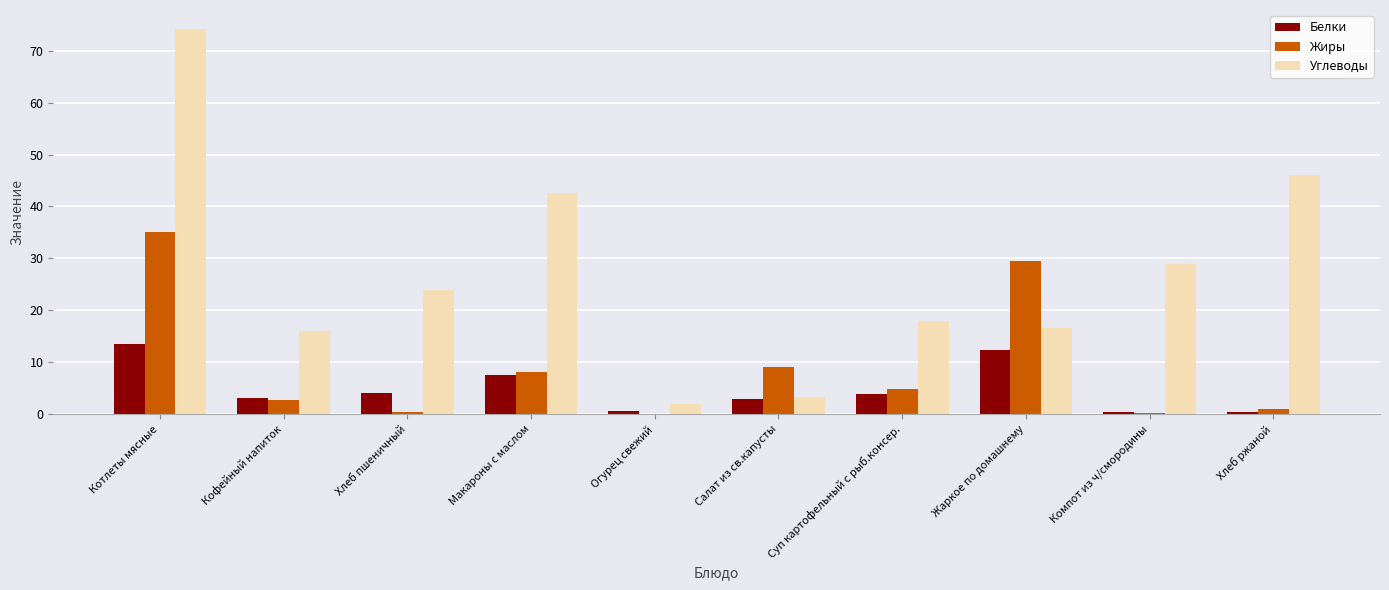

Is it true that Белки equals 0.4 at Хлеб ржаной?

True